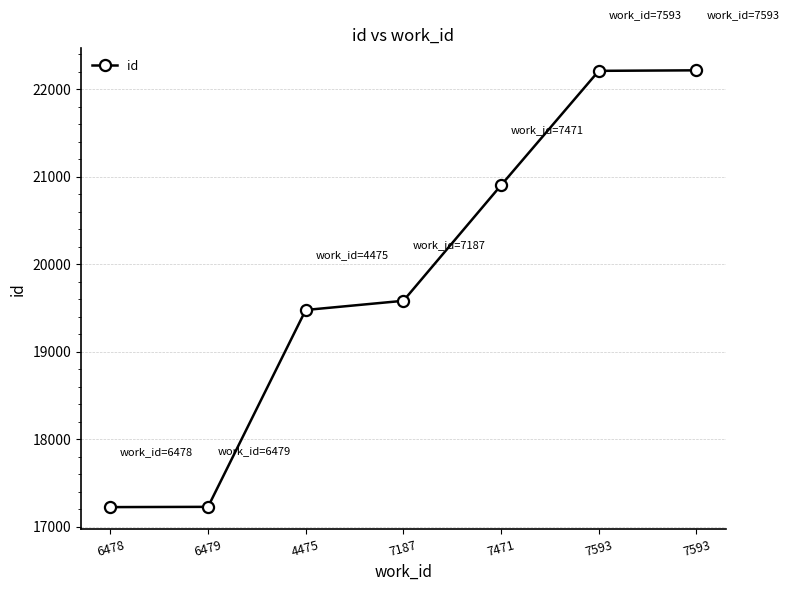

How many data points does each series have?

7